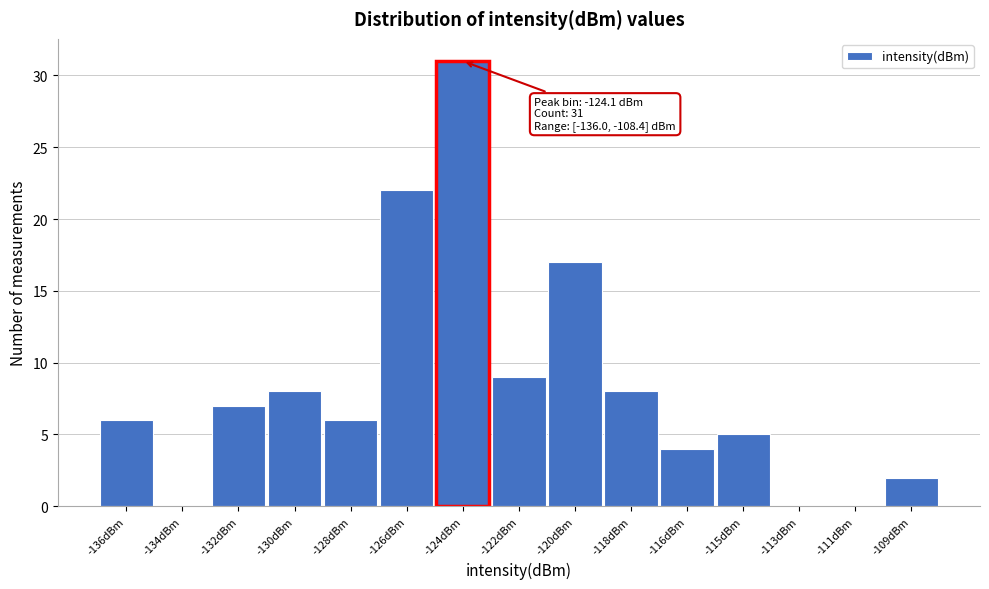

Reading left to right, list all the values displayed in this chart.

-136dBm=6	-134dBm=0	-132dBm=7	-130dBm=8	-128dBm=6	-126dBm=22	-124dBm=31	-122dBm=9	-120dBm=17	-118dBm=8	-116dBm=4	-115dBm=5	-113dBm=0	-111dBm=0	-109dBm=2